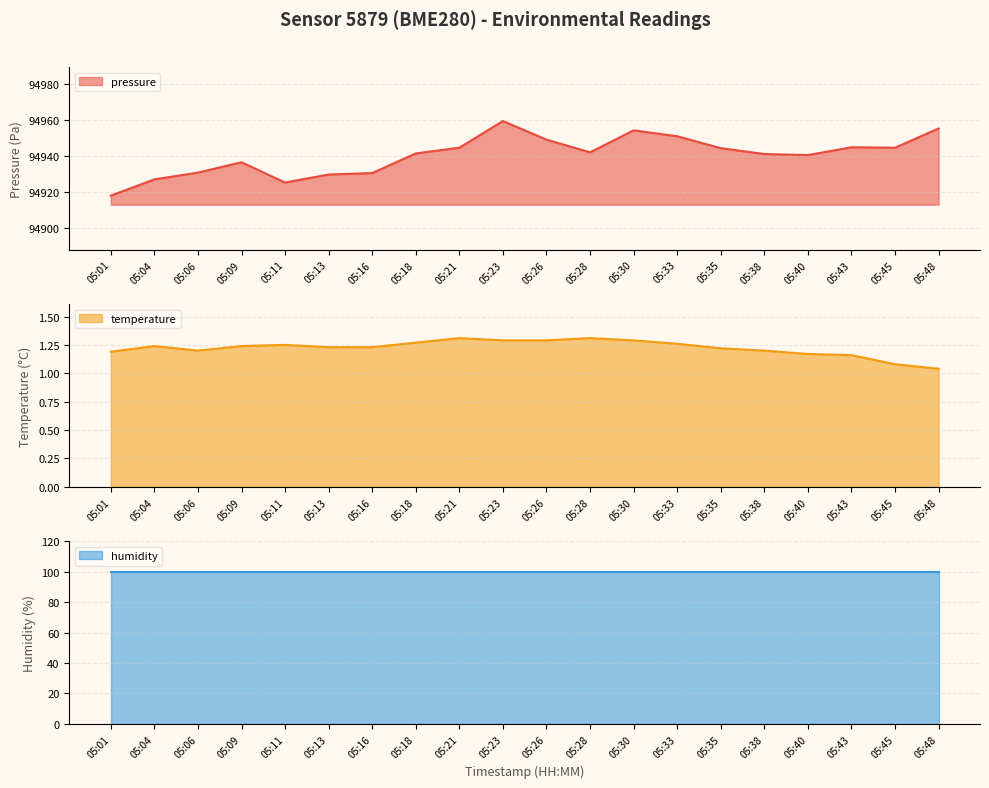

List the labels in order of pressure value, largest first.

05:23, 05:48, 05:30, 05:33, 05:26, 05:43, 05:21, 05:45, 05:35, 05:28, 05:18, 05:38, 05:40, 05:09, 05:06, 05:16, 05:13, 05:04, 05:11, 05:01